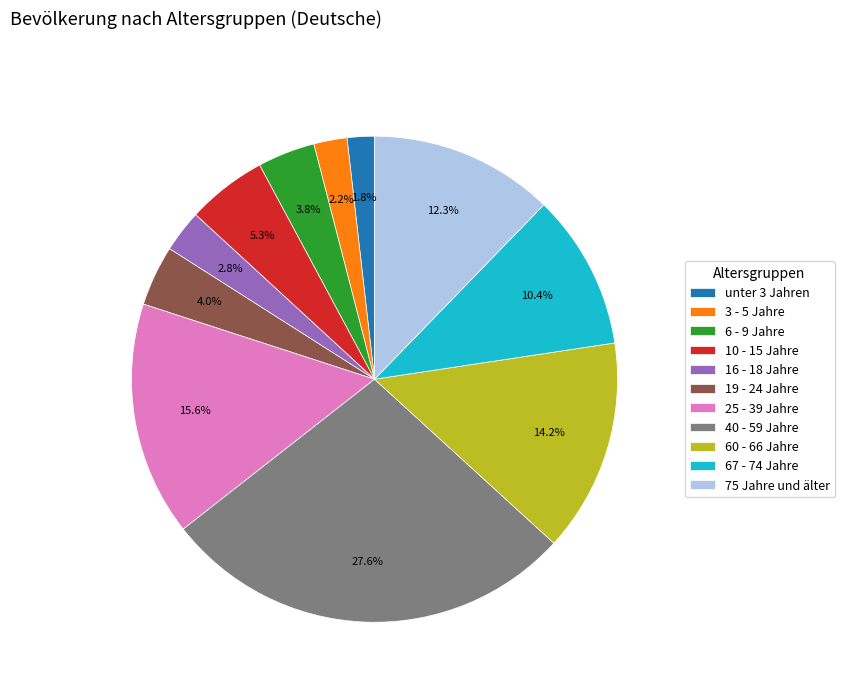

True or false: 75 Jahre und älter accounts for 12% of the total.

True